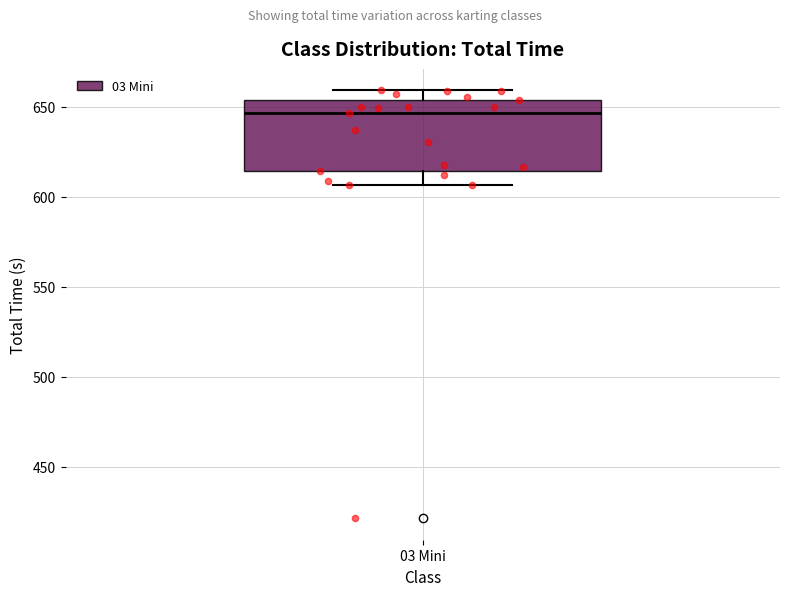

Where does the median line of the box for 03 Mini sit on the y-axis? The values are not printed on the chart, so give them approximately, as read against the axis.

645